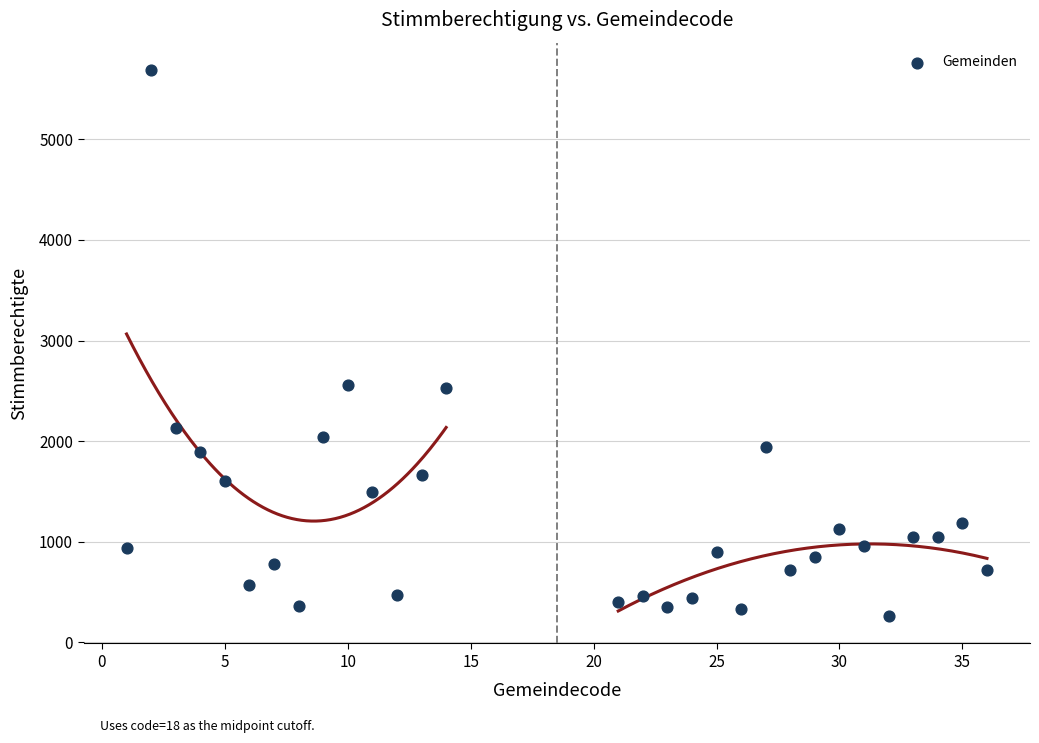

What is the range of Y values (max minus min)?

5429